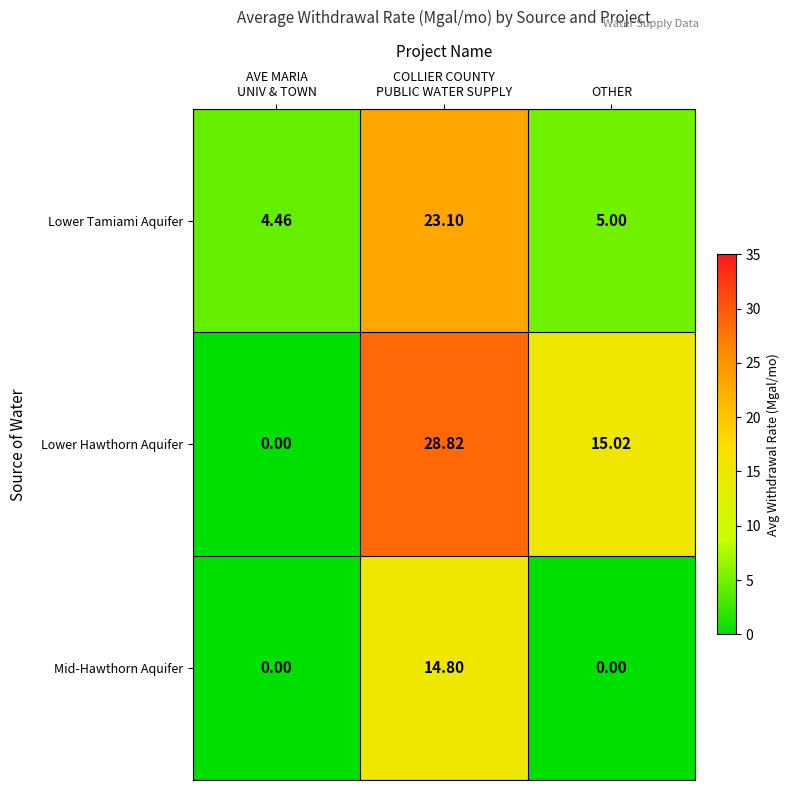

Which series has the largest total across all categories?

Lower Hawthorn Aquifer